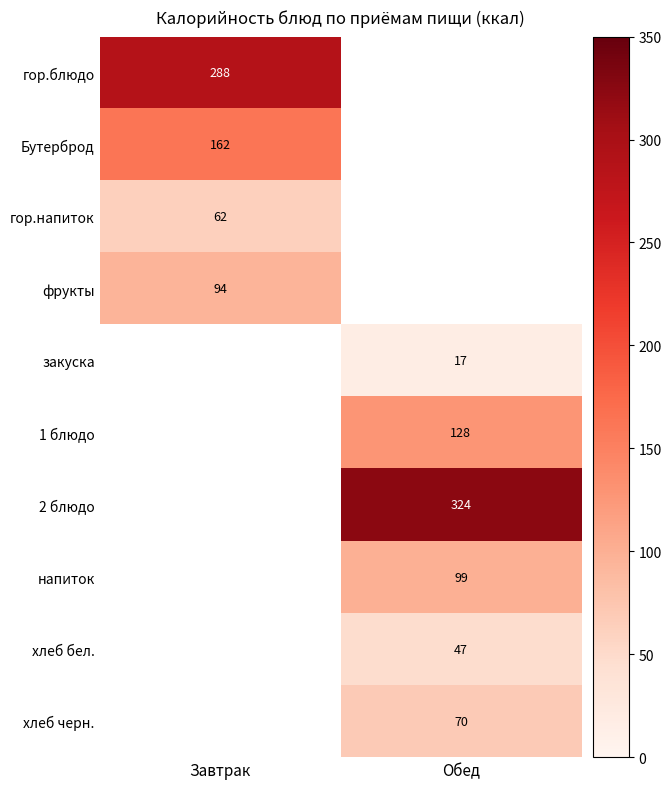

True or false: закуска has a value of 27 at Обед.

False